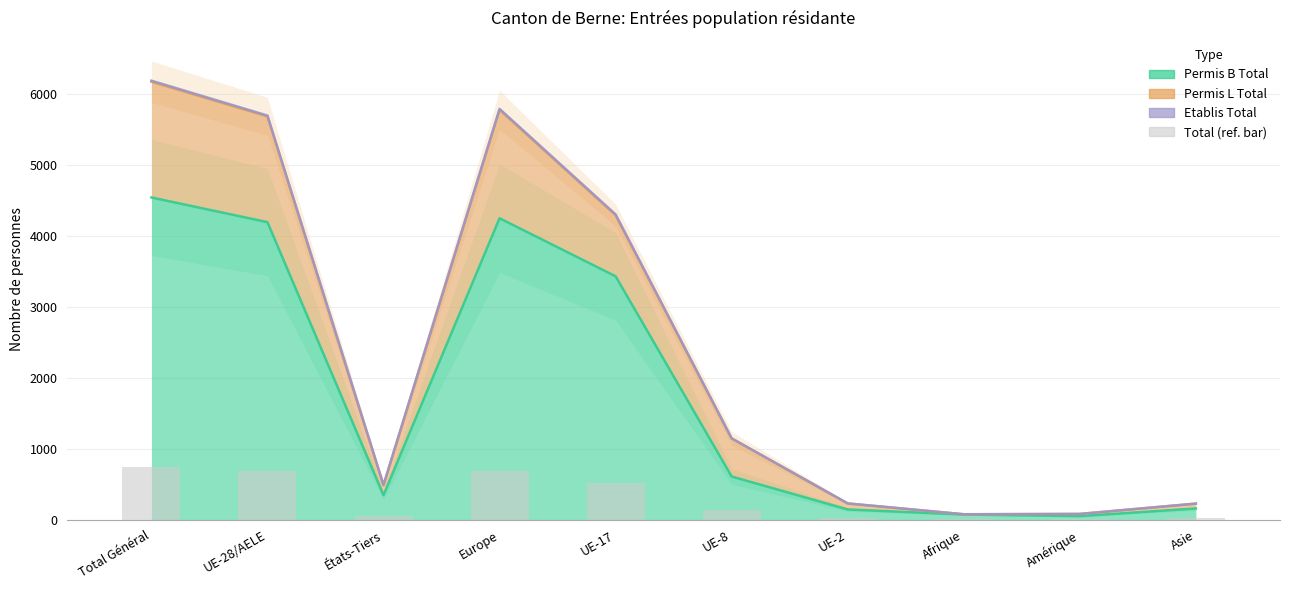

Which category has the lowest value across all series?

Afrique